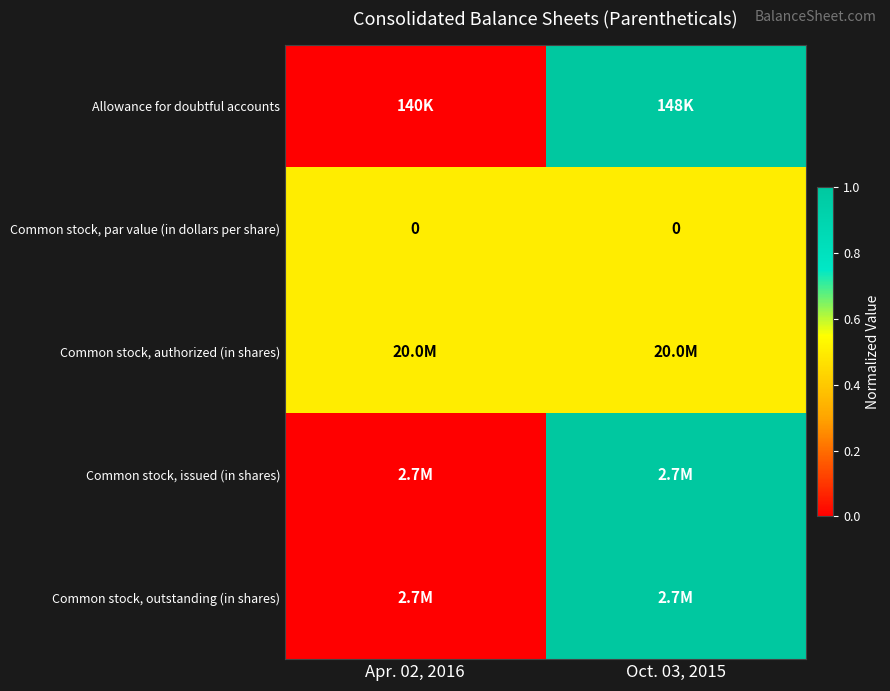

Is it true that Common stock, par value (in dollars per share) equals 0.0 at Oct. 03, 2015?

True